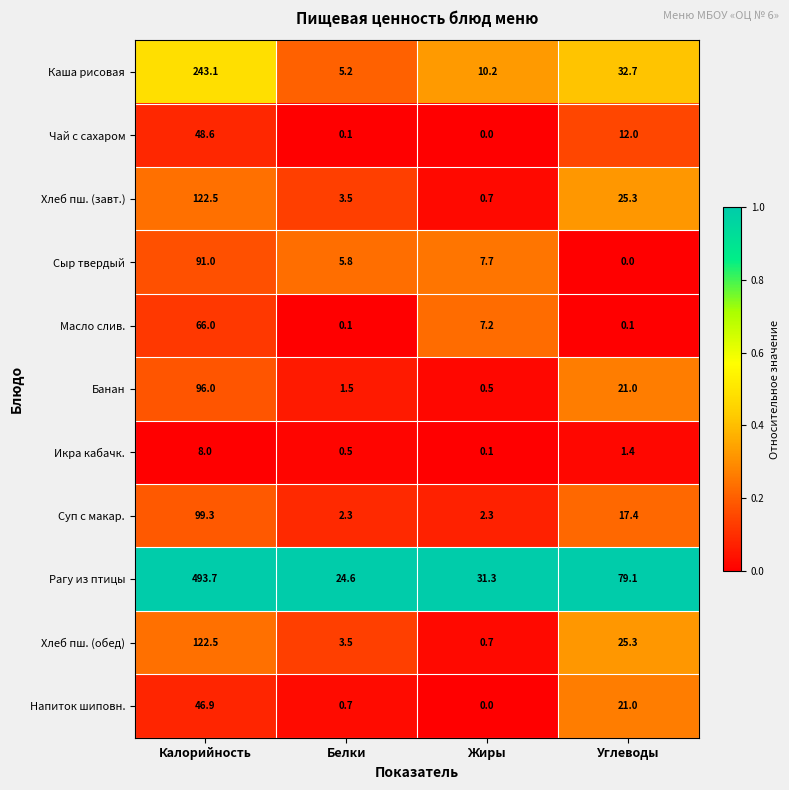

What is the greatest value displayed?

493.7